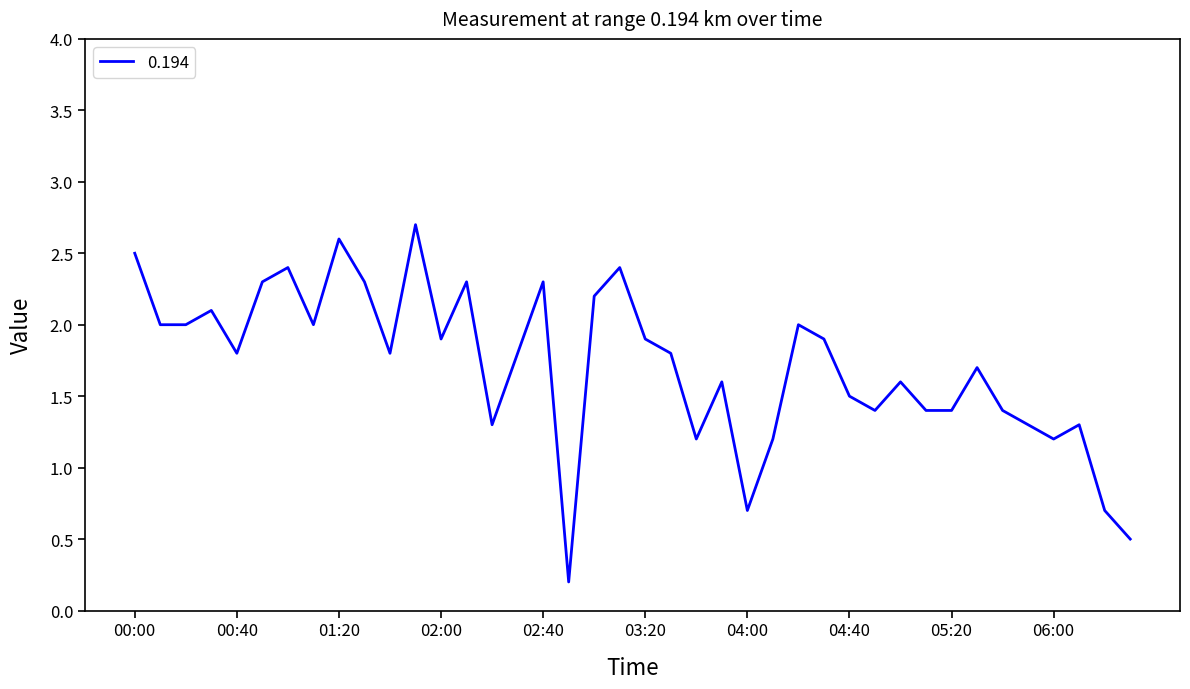

What is the maximum value shown in the chart?

2.7